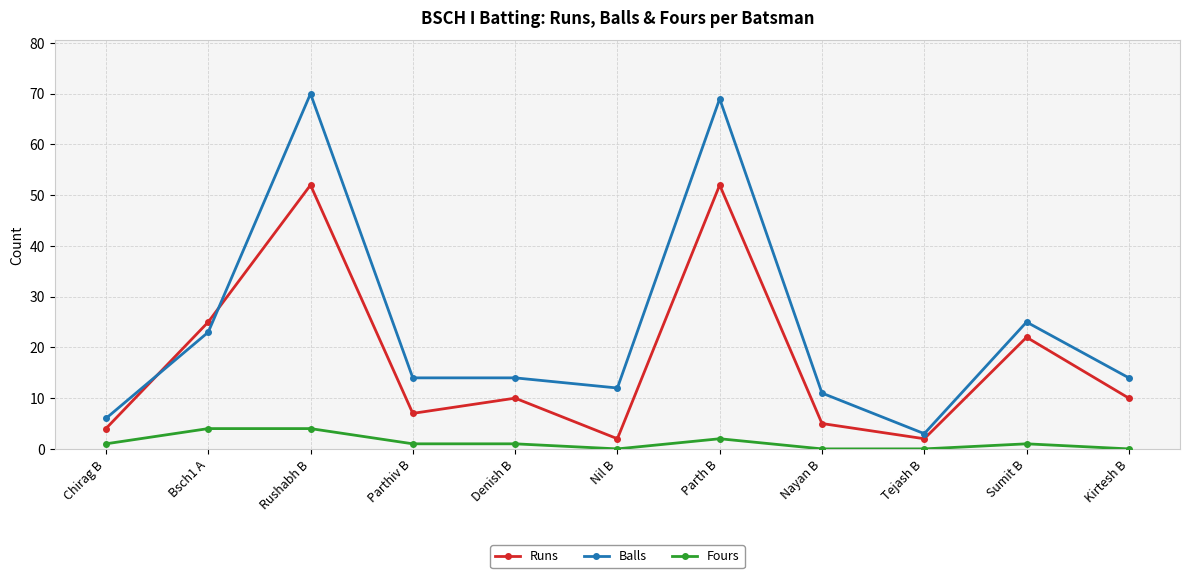

How many values in the Runs series are below 10?

5